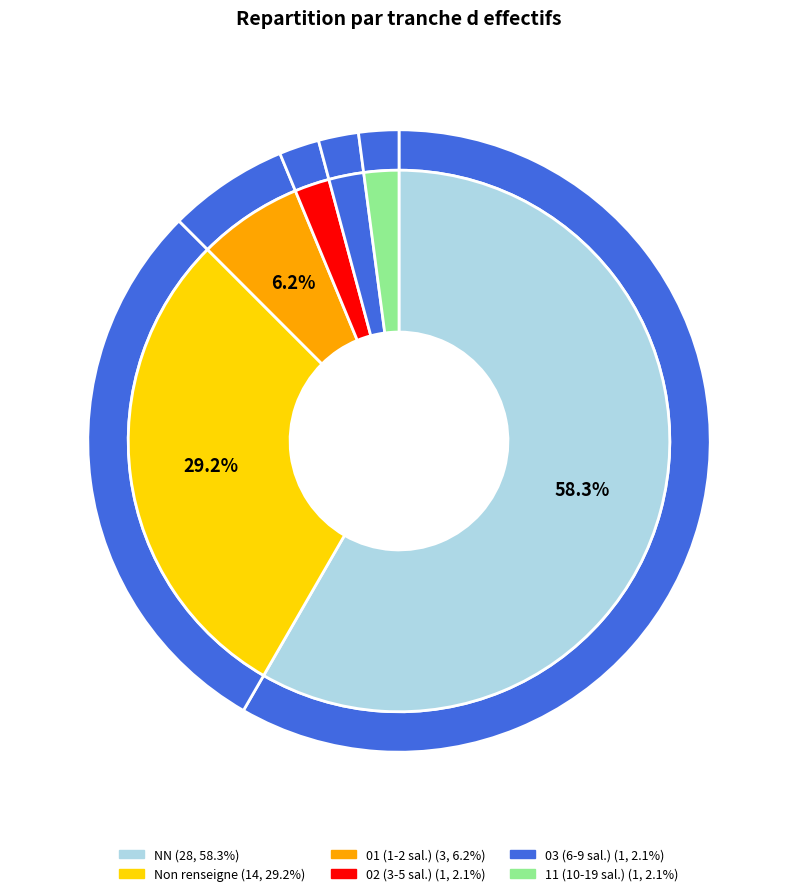

How many segments does this pie chart have?

6